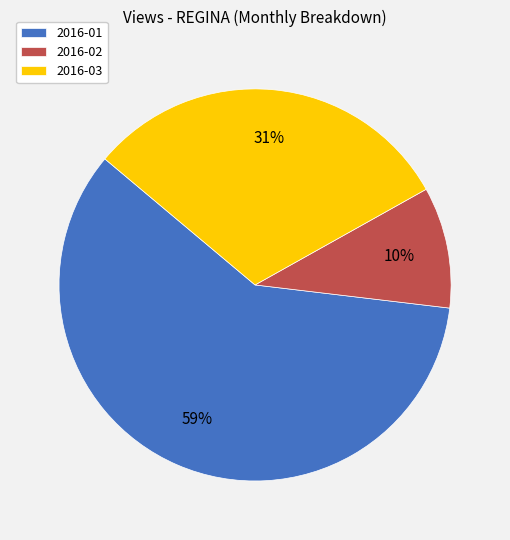

Which has a higher value, 2016-03 or 2016-02?

2016-03